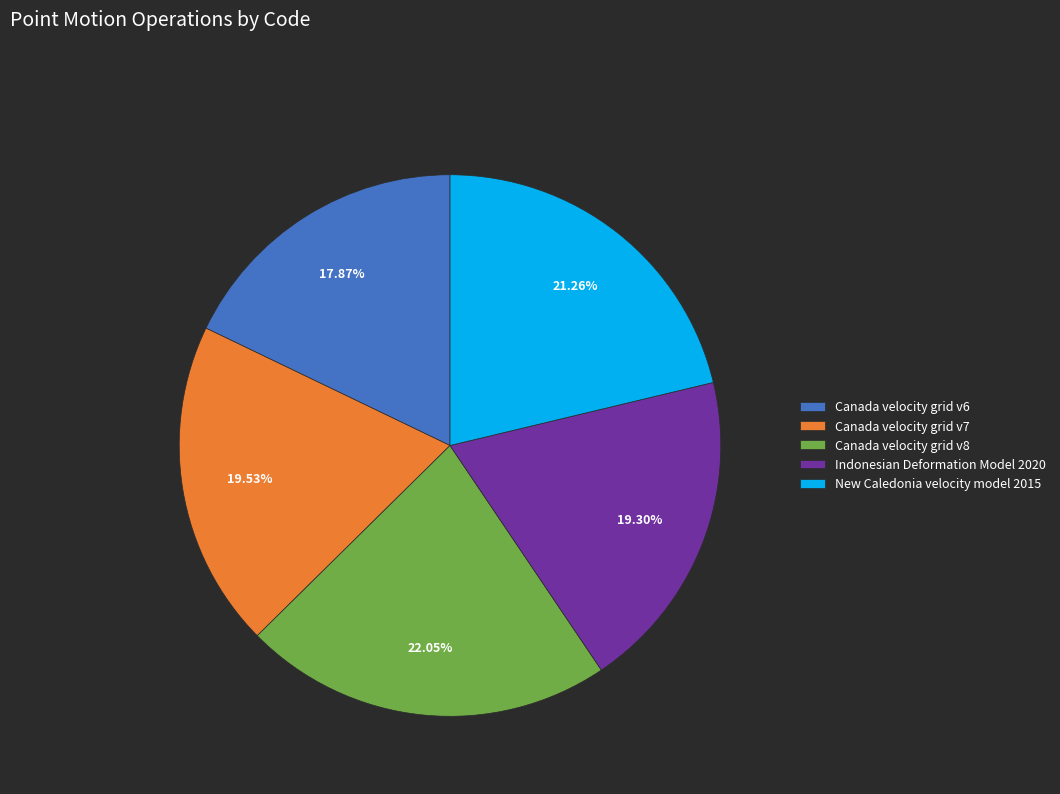

Approximately how many times larger is the value at Canada velocity grid v7 compared to Canada velocity grid v8?

0.9